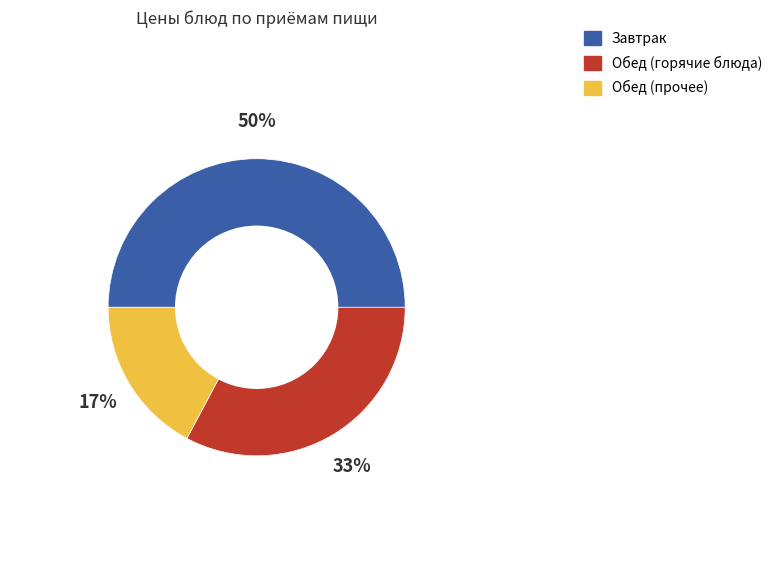

To the nearest percent, what is the difference between the largest and smallest slice percentages?

33%